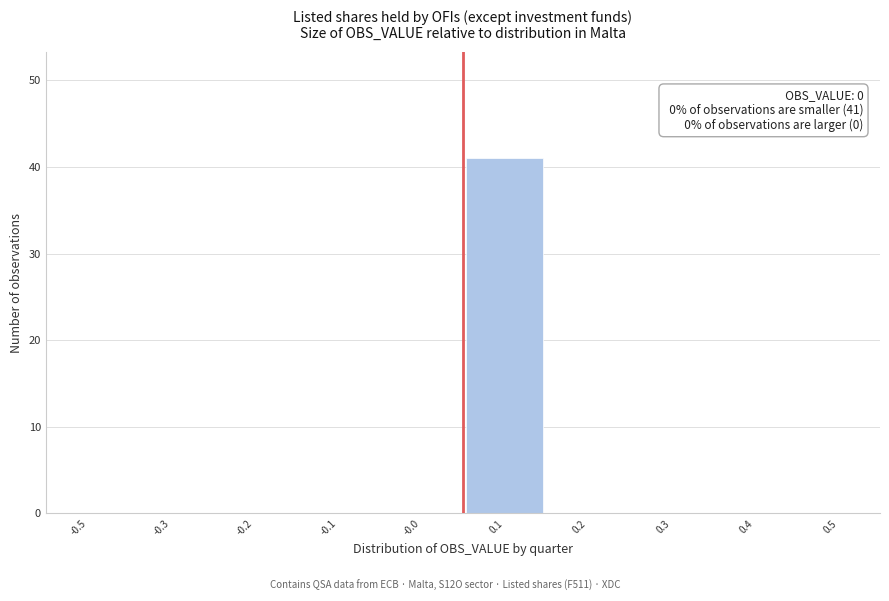

Reading left to right, list all the values displayed in this chart.

-0.5=0	-0.3=0	-0.2=0	-0.1=0	-0.0=0	0.1=41	0.2=0	0.3=0	0.4=0	0.5=0